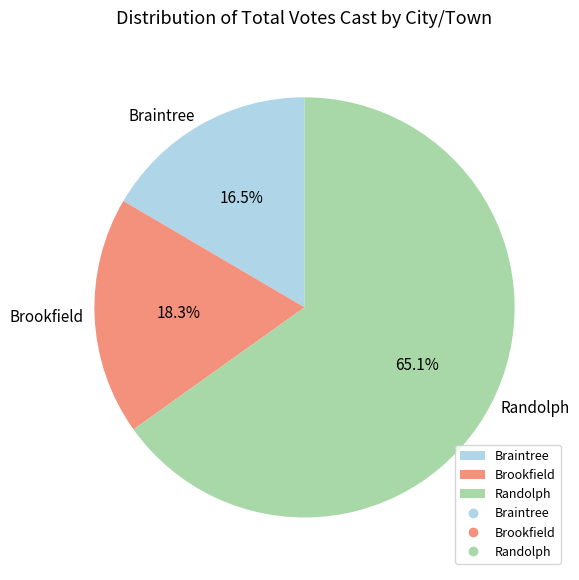

The Brookfield slice represents 32% of the pie. True or false?

False